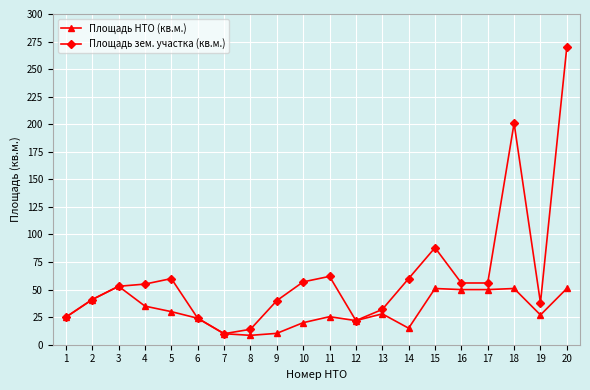

Which series has the largest total across all categories?

Площадь зем. участка (кв.м.)